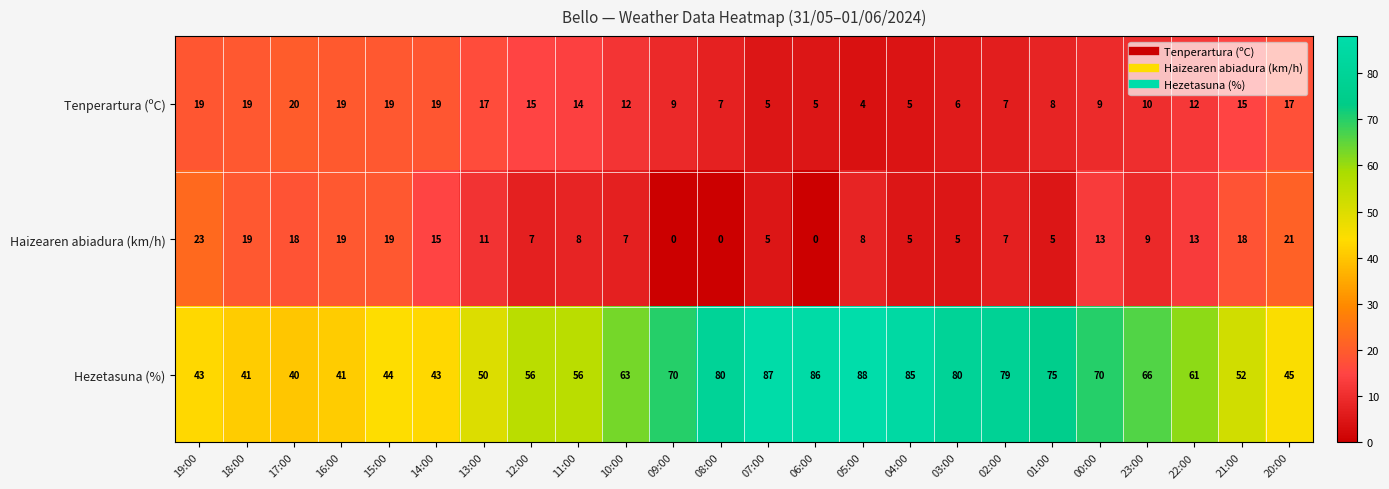

At which label does Haizearen abiadura (km/h) first exceed 9?

19:00